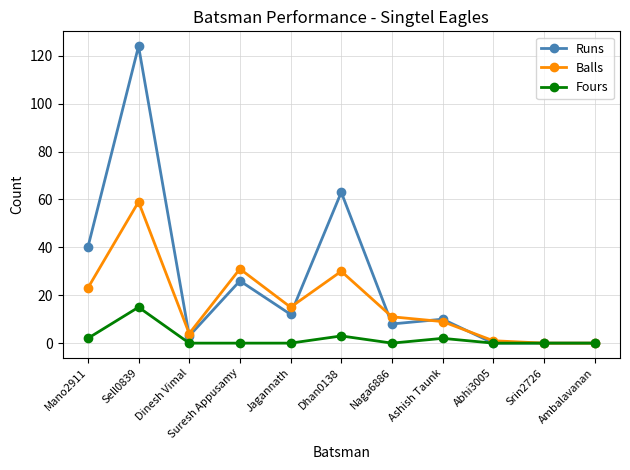

What is the difference between the highest and lowest values at Naga6886?

11